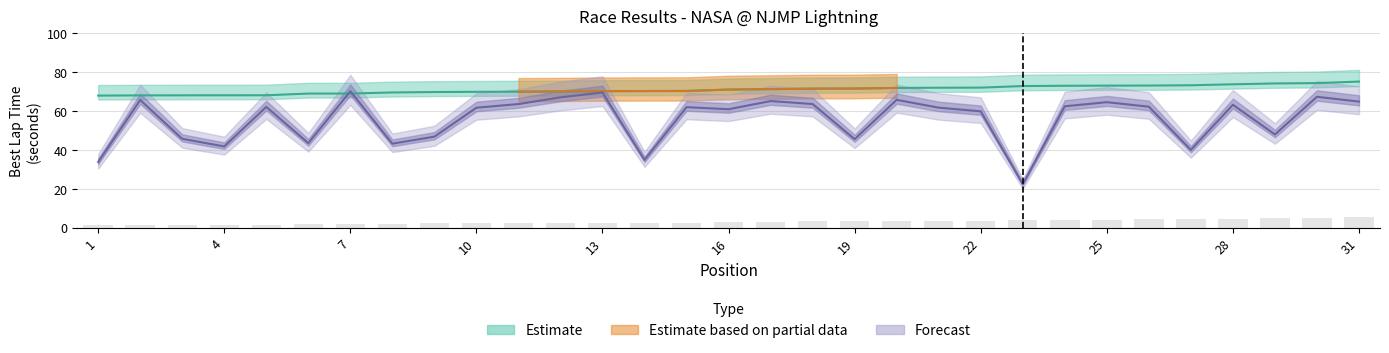

Reading left to right, extract all data points from this chart.

Best Lap time: 1=68.0	2=68.1	3=68.2	4=68.2	5=68.2	6=69.1	7=69.1	8=69.6	9=69.9	10=70.0	11=70.1	12=70.1	13=70.3	14=70.4	15=70.4	16=71.1	17=71.4	18=71.6	19=71.7	20=72.0	21=72.1	22=72.1	23=73.0	24=73.1	25=73.2	26=73.2	27=73.3	28=73.8	29=74.3	30=74.5	31=75.3
Total Time: 1=33.9	2=65.8	3=45.8	4=41.9	5=62.2	6=43.6	7=70.3	8=43.3	9=46.9	10=61.8	11=63.7	12=67.1	13=69.7	14=34.9	15=62.1	16=61.0	17=65.2	18=63.7	19=45.6	20=65.8	21=61.8	22=59.9	23=22.5	24=62.5	25=64.7	26=62.3	27=40.1	28=63.3	29=48.0	30=67.4	31=64.9
Position: 1=1.2	2=1.3	3=1.3	4=1.3	5=1.3	6=1.8	7=1.8	8=2.2	9=2.3	10=2.4	11=2.4	12=2.5	13=2.6	14=2.6	15=2.6	16=3.1	17=3.2	18=3.3	19=3.4	20=3.6	21=3.6	22=3.7	23=4.1	24=4.2	25=4.3	26=4.3	27=4.4	28=4.7	29=4.9	30=5.1	31=5.5